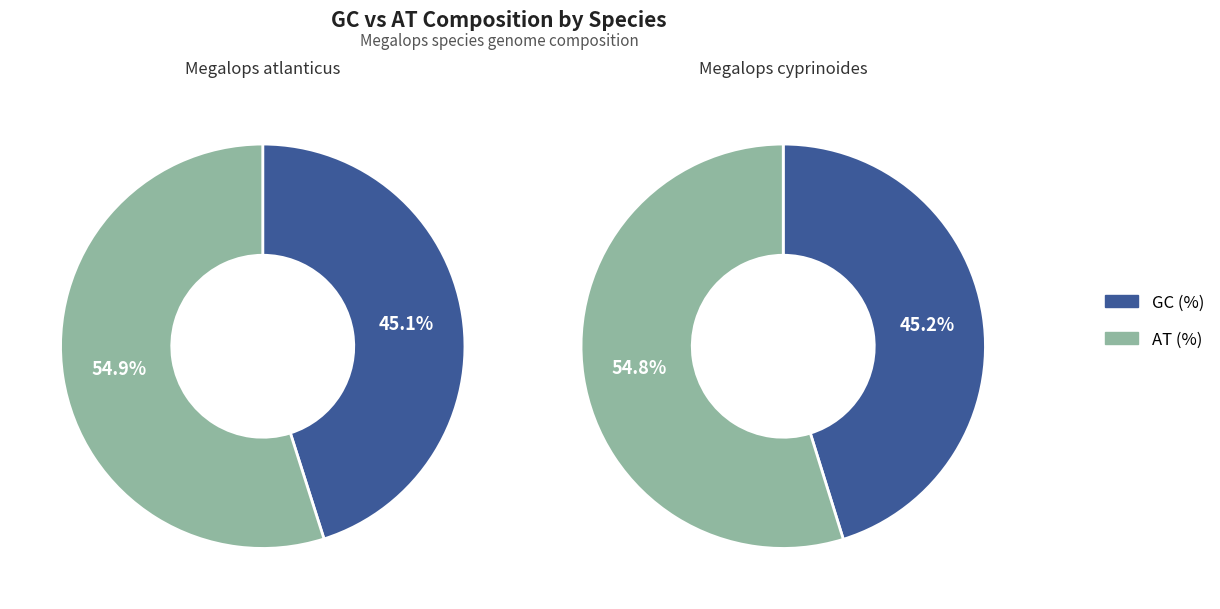

To the nearest percent, what is the combined percentage of GC (%) and AT (%)?

100%